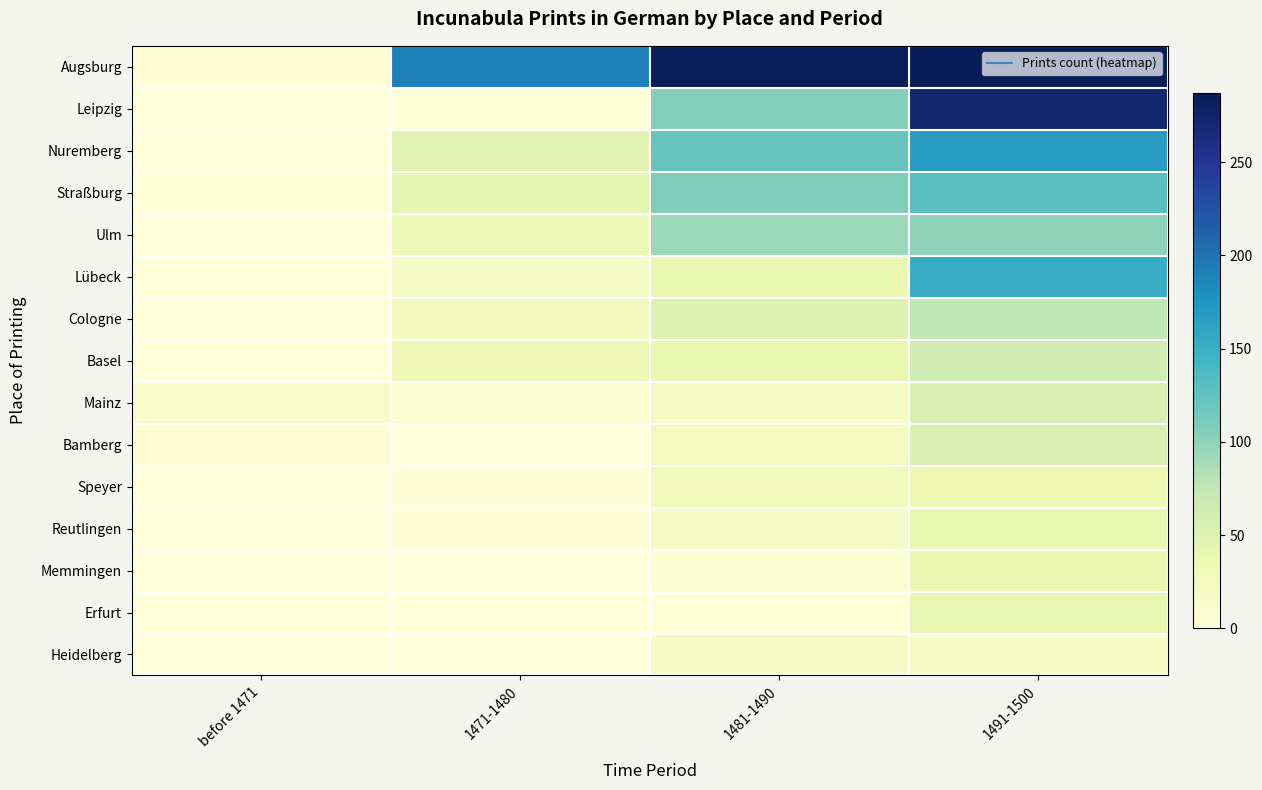

List the series in order of their peak value, lowest first.

Heidelberg, Speyer, Memmingen, Reutlingen, Erfurt, Mainz, Bamberg, Basel, Cologne, Ulm, Straßburg, Lübeck, Nuremberg, Leipzig, Augsburg